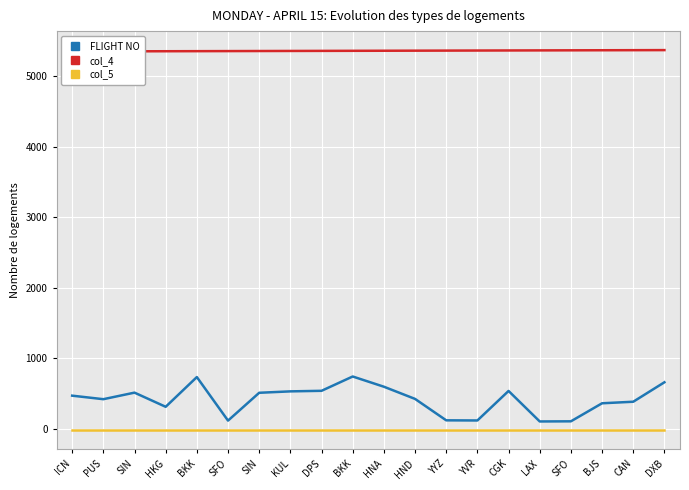

What is the average value of the col_5 series?

-19